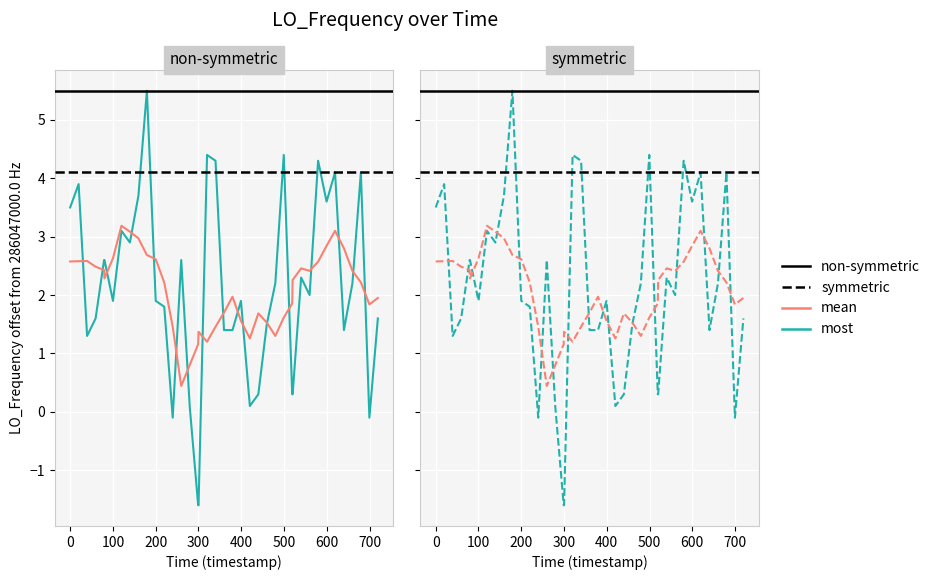

What is the maximum value for LO_Frequency (non-symmetric)?

5.5